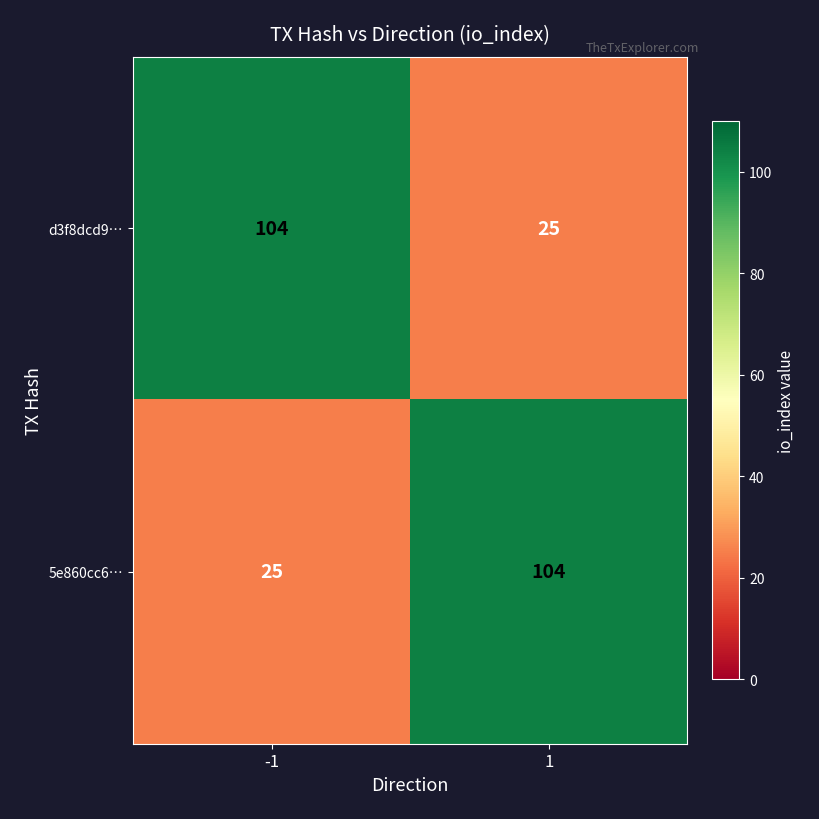

What is the sum of the d3f8dcd9… values at -1 and 1?

129